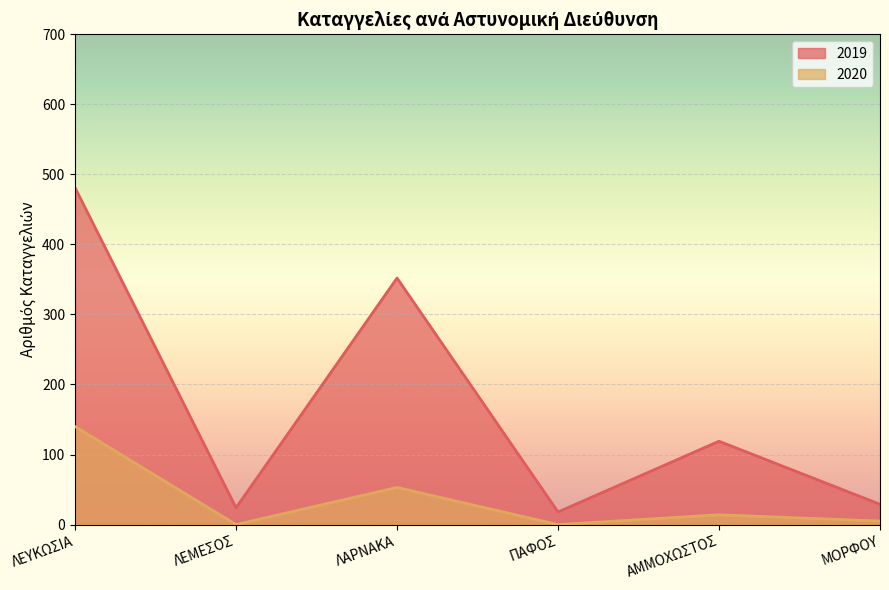

How many interior local valleys does the 2020 series have?

2